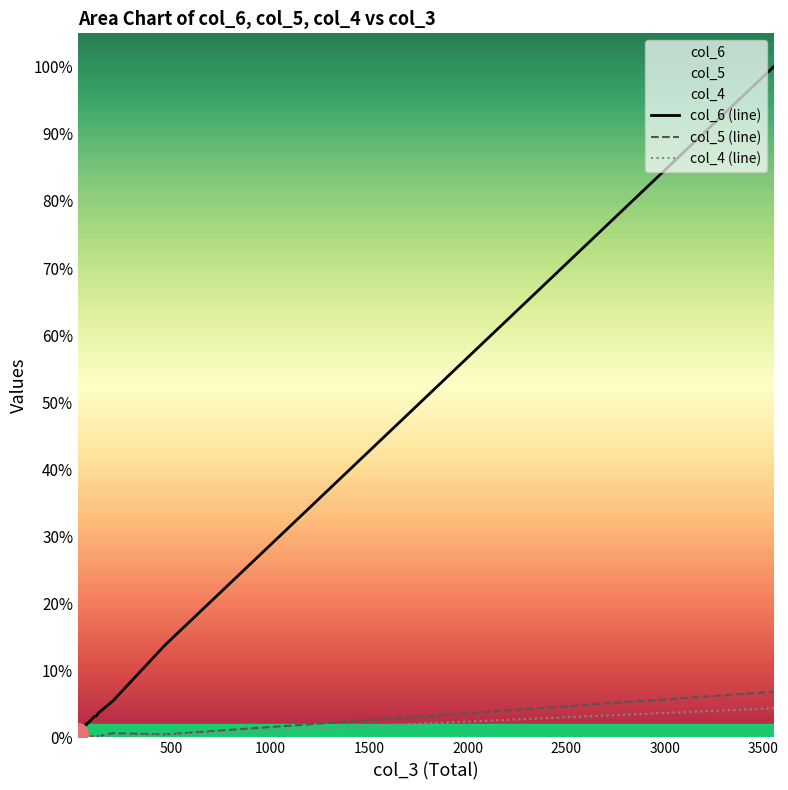

The col_4 series shows 3 at 67. True or false?

False